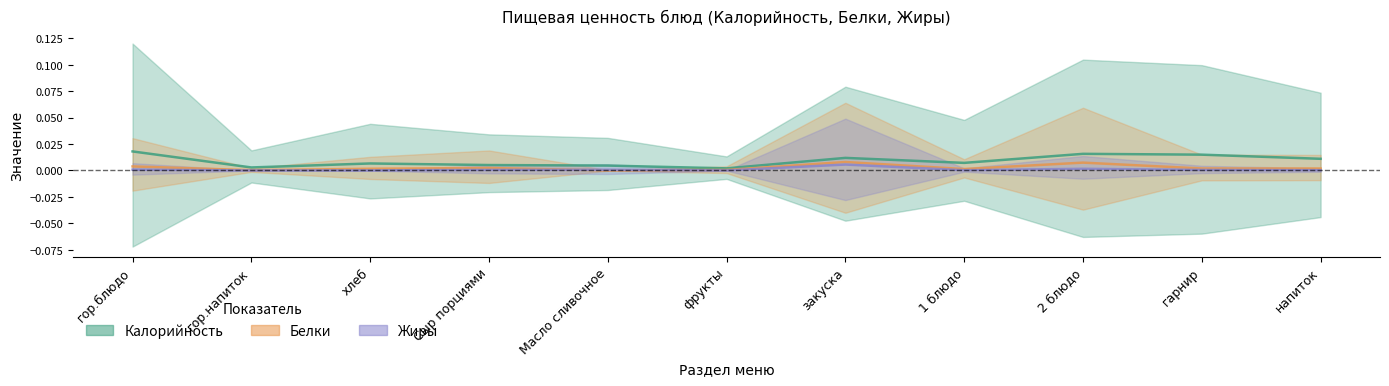

Between гор.напиток and хлеб, which series saw the biggest shift?

Калорийность